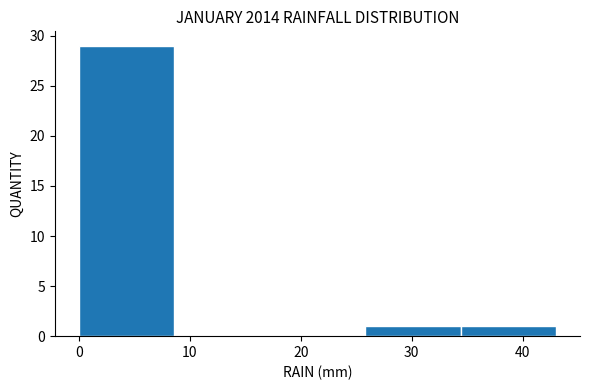

Reading left to right, list every bar in this chart as the range it spans on the x-axis followed by its height. Neither the bar edges nor the heights are printed on the chart, so give them approximately, as read against the axes.

0.0 to 8.6: 29
8.6 to 17.2: 0
17.2 to 25.8: 0
25.8 to 34.4: 1
34.4 to 43.0: 1